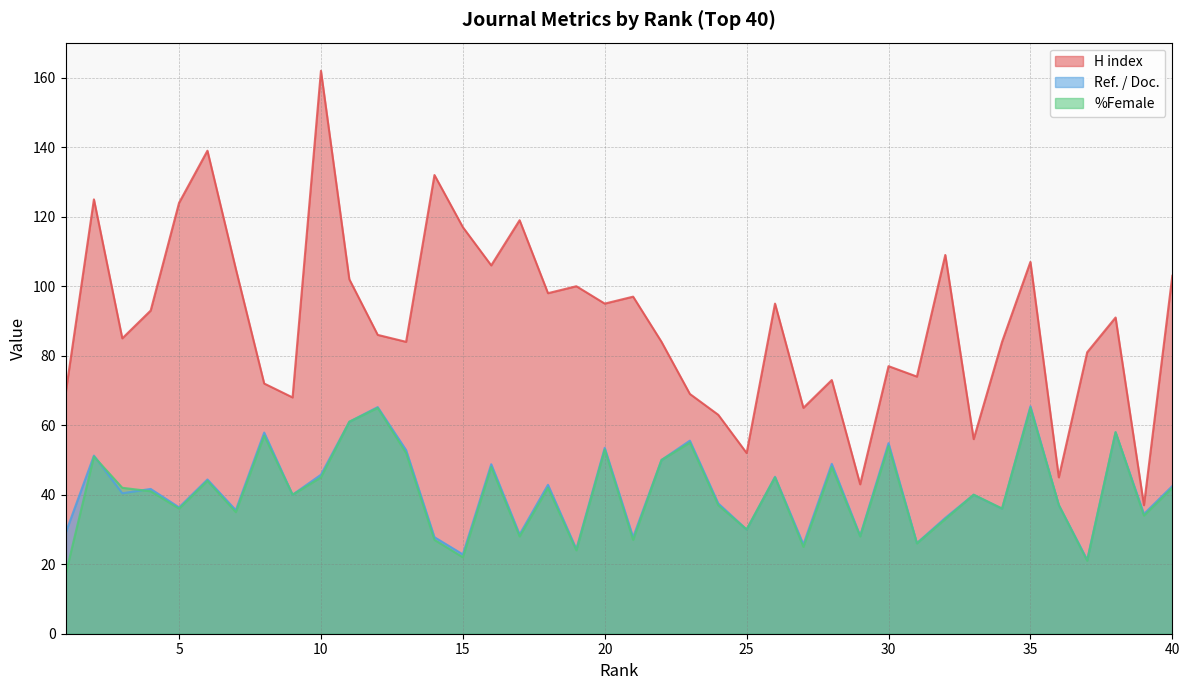

How many lines are shown in the chart?

3